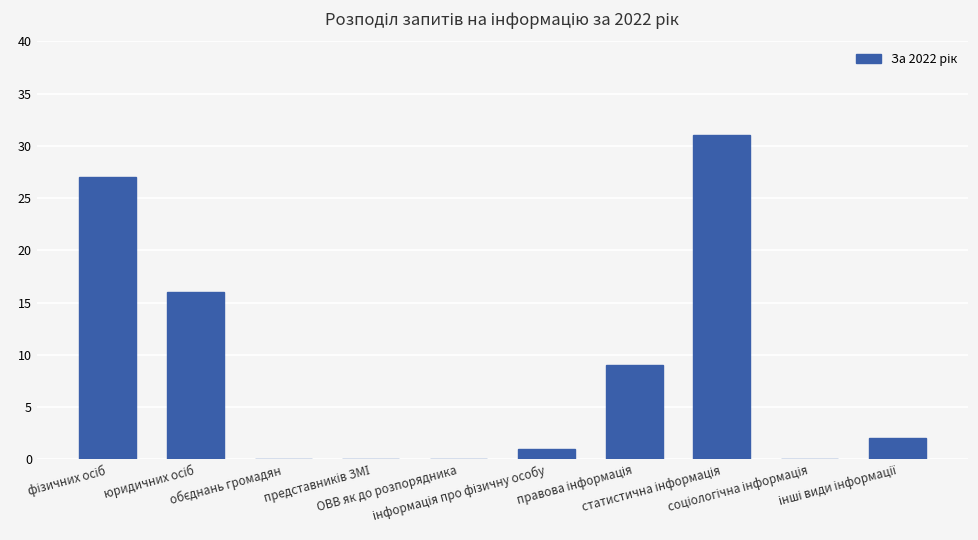

What is the sum of all values?

86